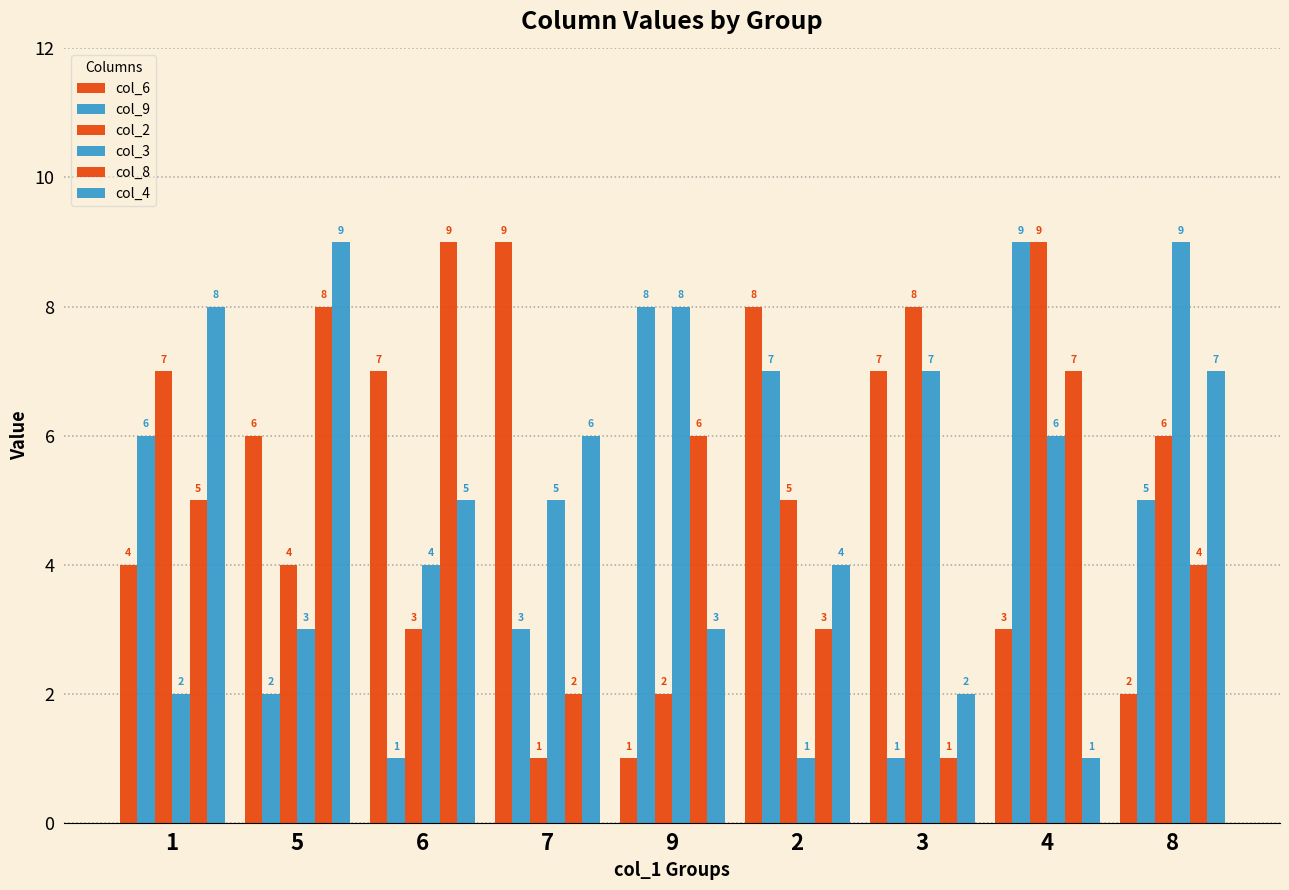

How many groups of bars are there?

9